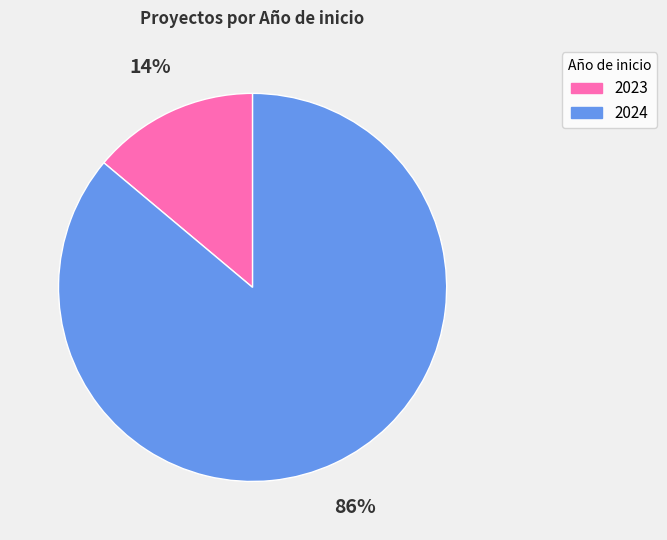

To the nearest percent, what is the difference between the largest and smallest slice percentages?

72%